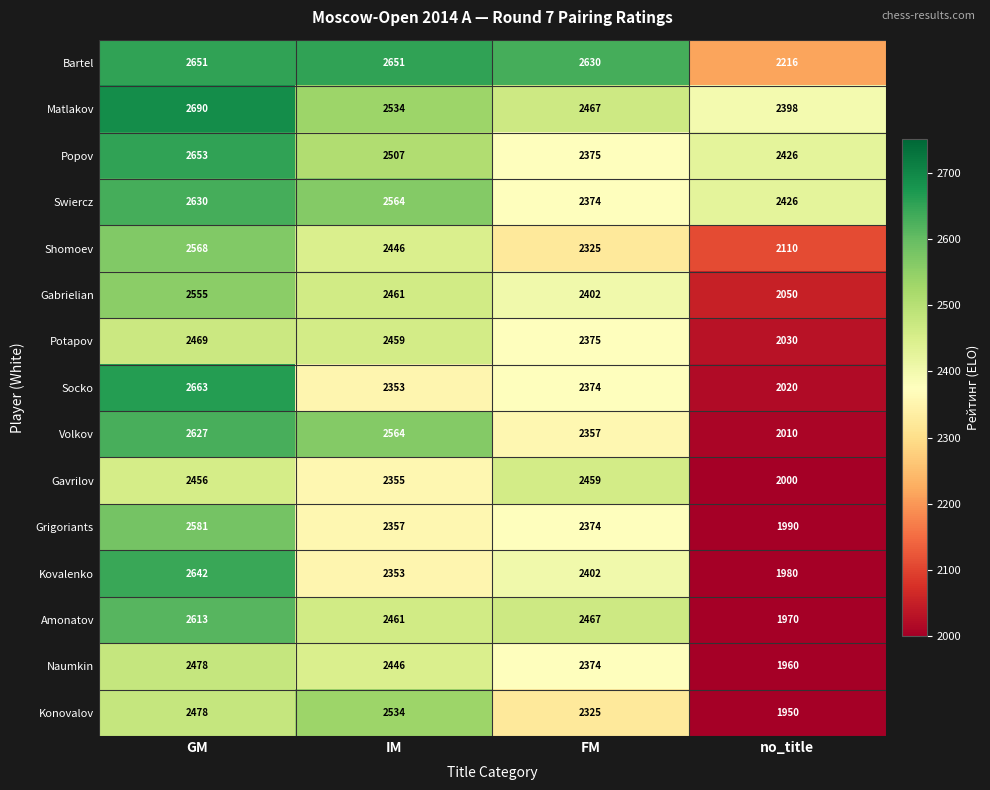

How many values in the Naumkin series are below 2446?

2